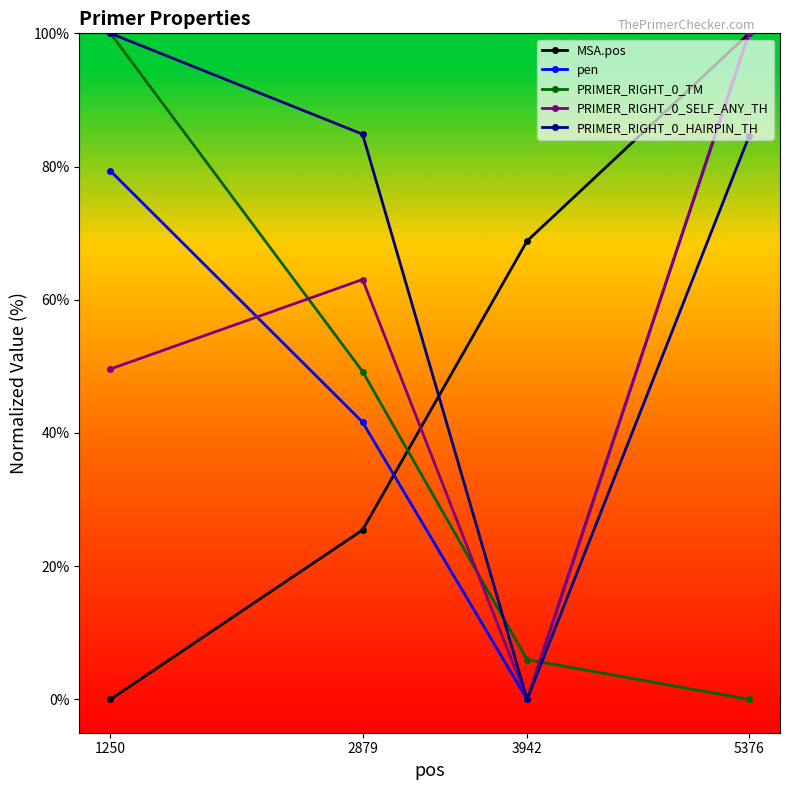

What is the total value across all series at 5376?

384.5